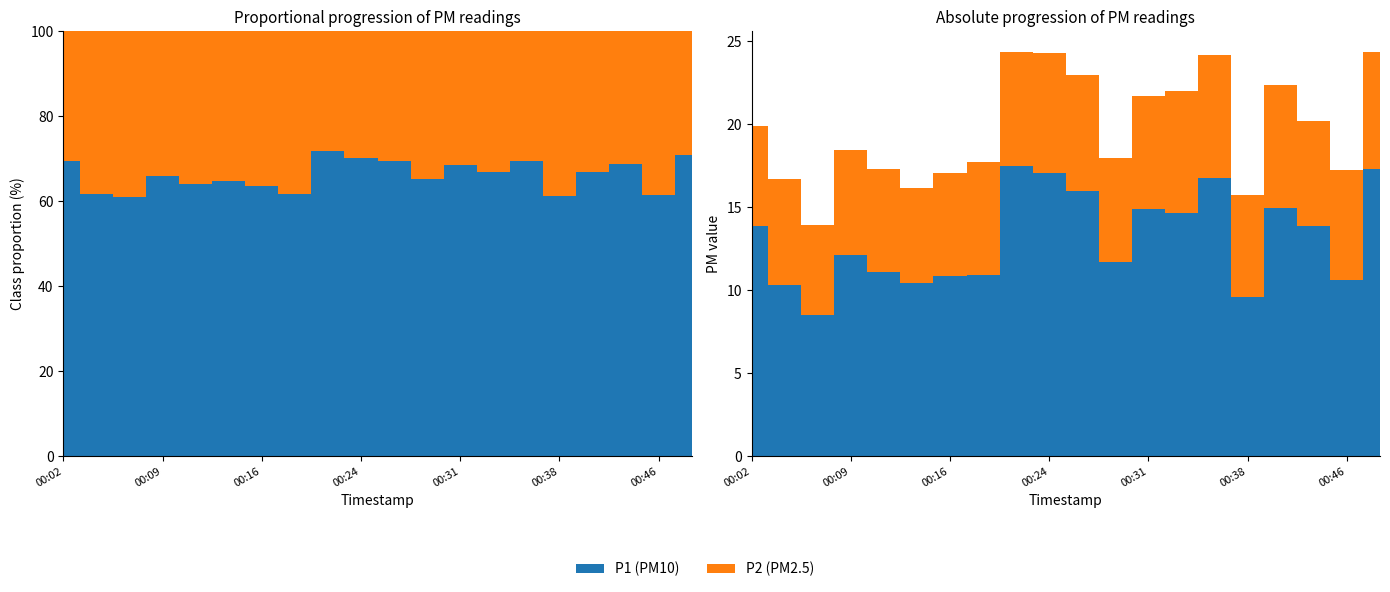

Reading left to right, extract all data points from this chart.

P1: 13.8	10.3	8.5	12.1	11.1	10.4	10.8	10.9	17.5	17.0	16.0	11.7	14.9	14.7	16.8	9.6	15.0	13.9	10.6	17.3
P2: 6.1	6.4	5.4	6.3	6.2	5.7	6.2	6.8	6.9	7.2	7.0	6.3	6.8	7.3	7.4	6.1	7.4	6.3	6.6	7.1